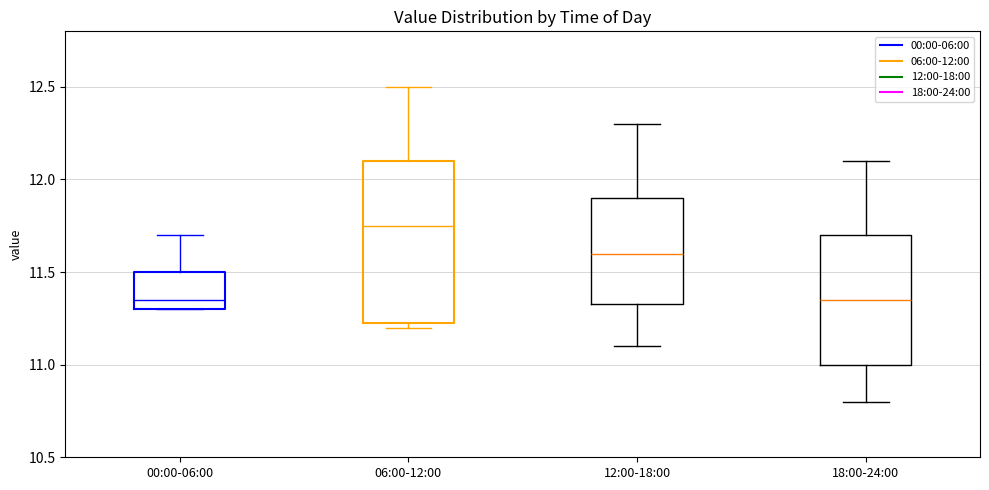

Reading left to right, read every box against the y-axis: the position of its median line, the range the box covers, and the ends of its whiskers. The values are not printed on the chart, so give them approximately, as read against the axis.

00:00-06:00: median 11.35, box 11.30 to 11.50, whiskers 11.30 to 11.70
06:00-12:00: median 11.75, box 11.25 to 12.10, whiskers 11.20 to 12.50
12:00-18:00: median 11.60, box 11.35 to 11.90, whiskers 11.10 to 12.30
18:00-24:00: median 11.35, box 11.00 to 11.70, whiskers 10.80 to 12.10